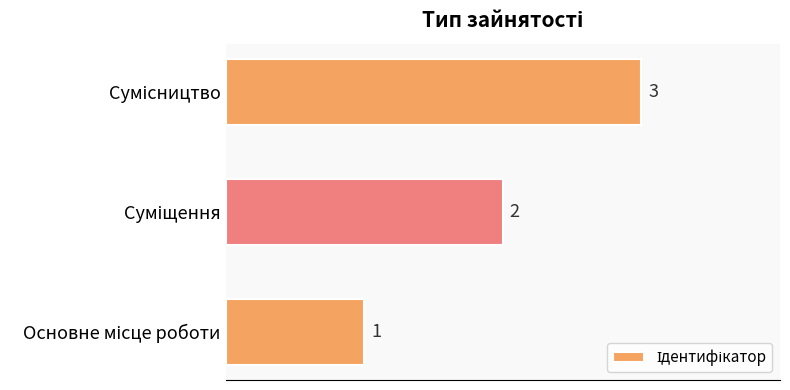

What is the difference between the maximum and minimum values?

2